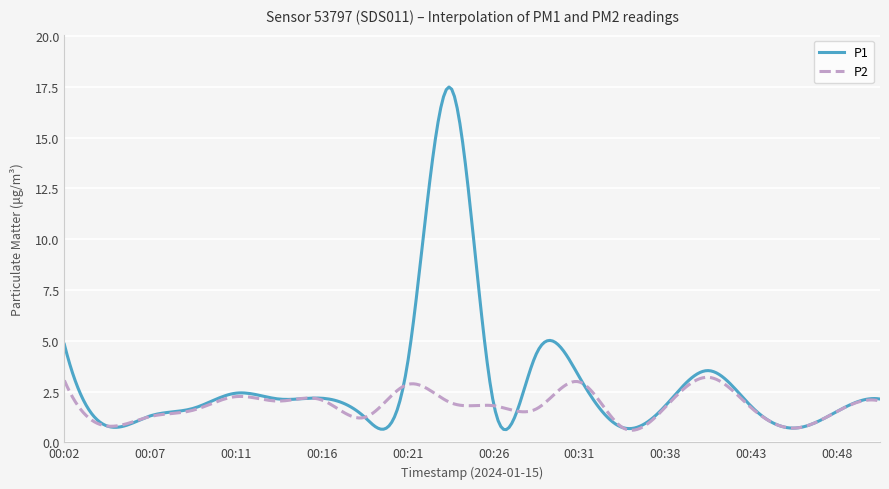

List the series in order of their peak value, highest first.

P1, P2